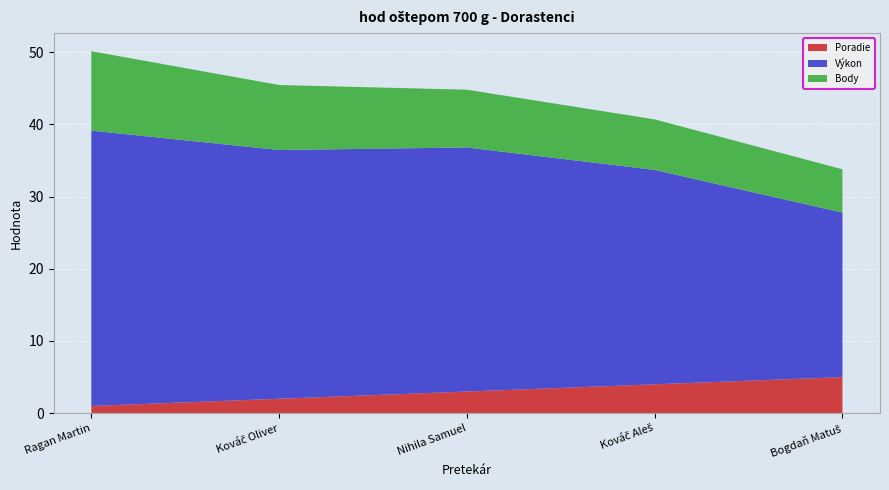

Reading left to right, what are all the values shown in this chart?

Poradie: Ragan Martin=1.0	Kováč Oliver=2.0	Nihila Samuel=3.0	Kováč Aleš=4.0	Bogdaň Matuš=5.0
Výkon: Ragan Martin=38.1	Kováč Oliver=34.5	Nihila Samuel=33.8	Kováč Aleš=29.7	Bogdaň Matuš=22.8
Body: Ragan Martin=11.0	Kováč Oliver=9.0	Nihila Samuel=8.0	Kováč Aleš=7.0	Bogdaň Matuš=6.0